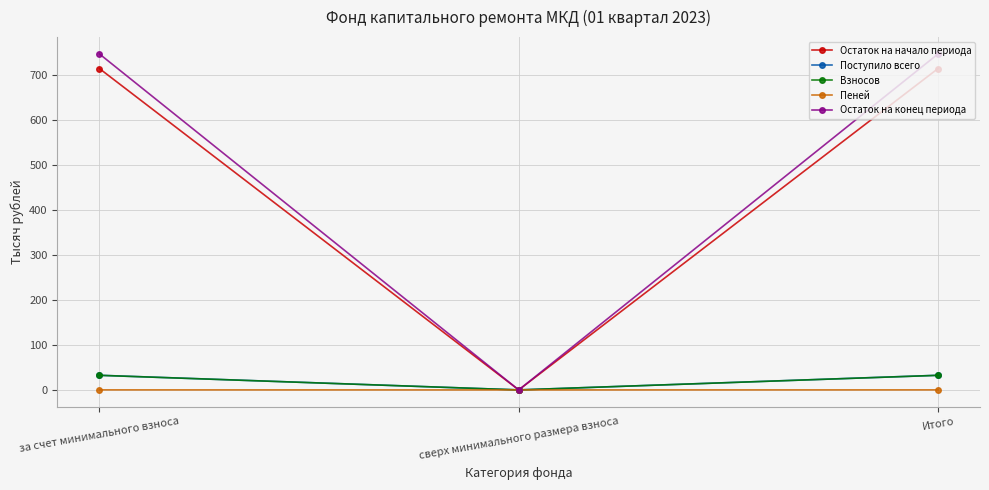

How many lines are shown in the chart?

5